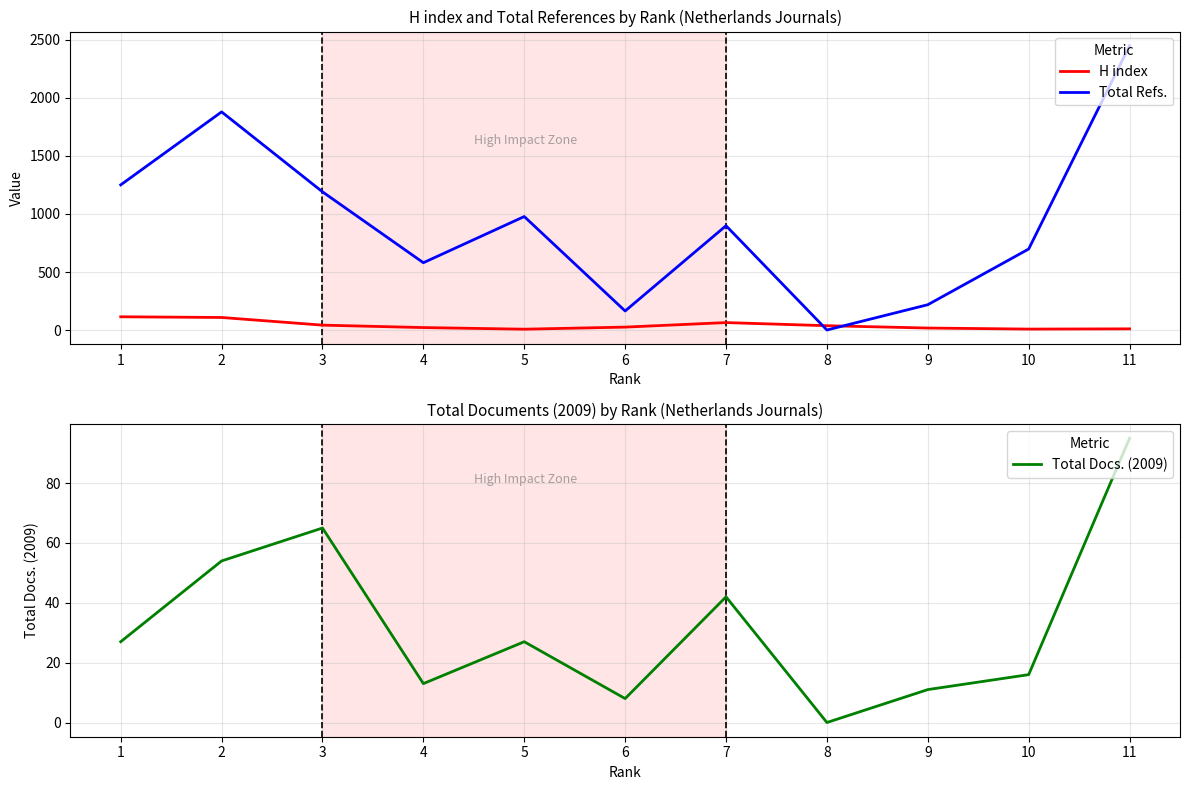

Which has a higher value, 10 or 6?

6